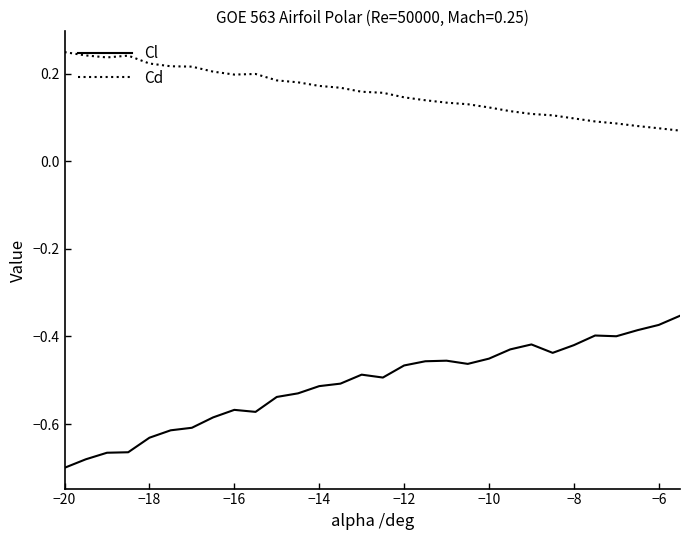

Which series has the largest total across all categories?

Cd